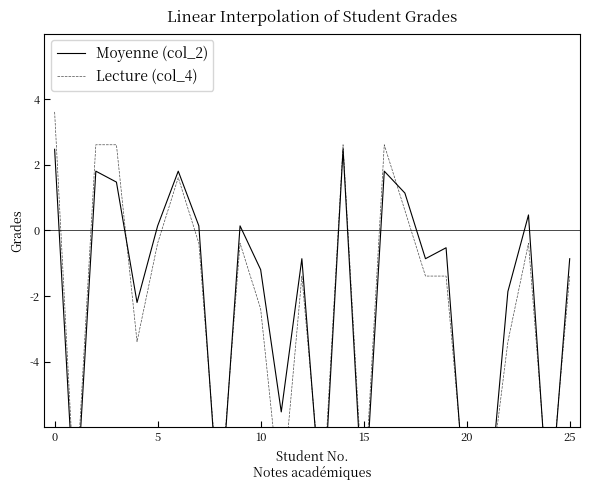

Does the chart have visible grid lines?

No